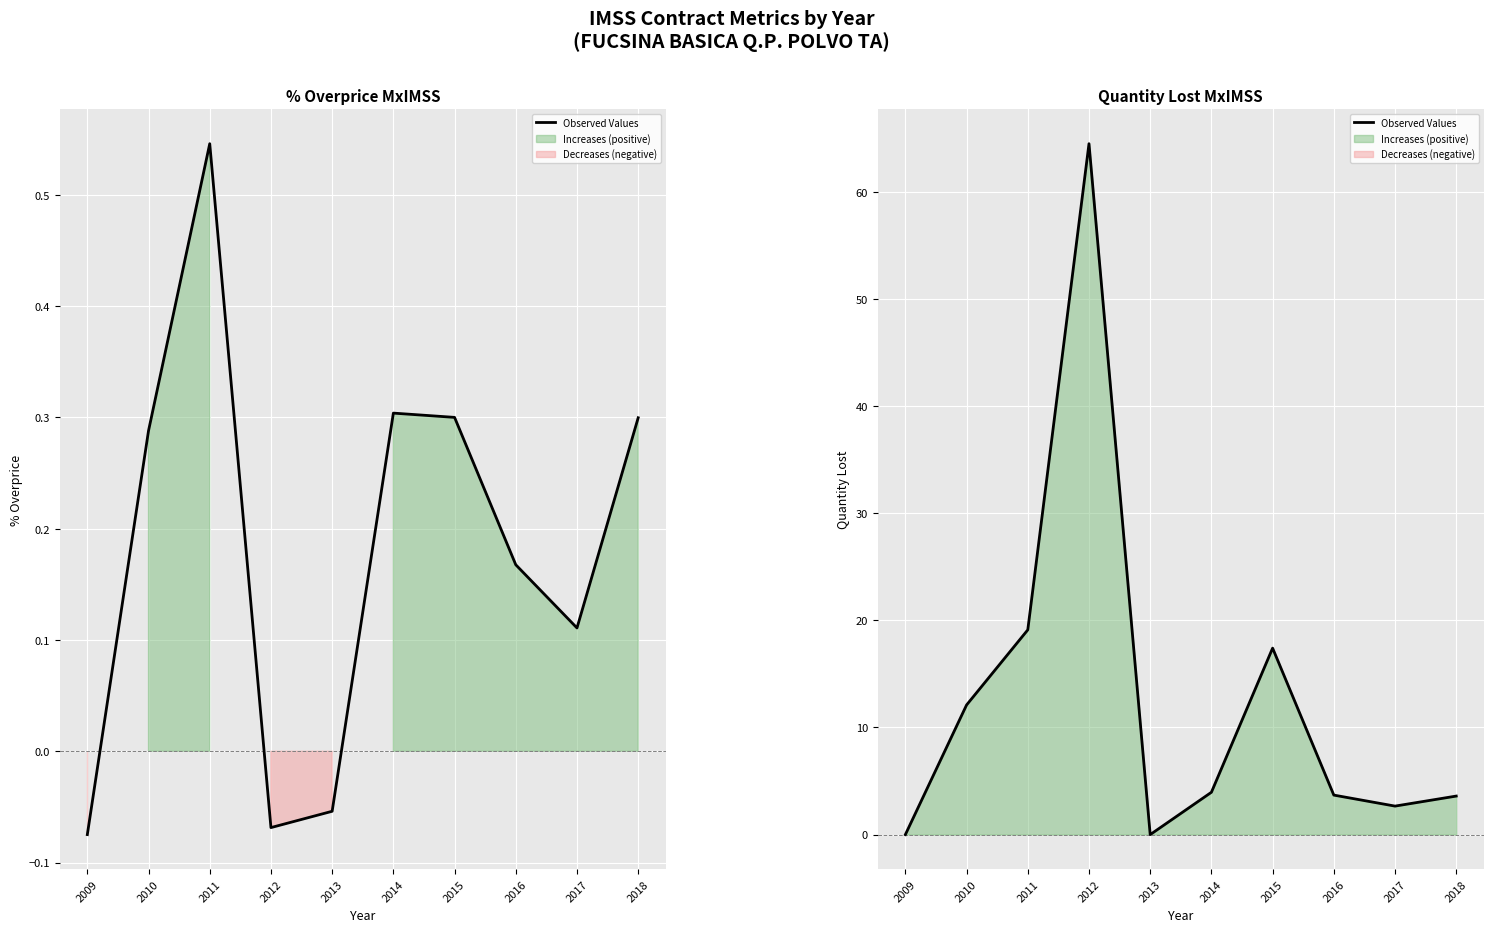

List the labels in order of value, largest first.

2012, 2011, 2015, 2010, 2014, 2016, 2018, 2017, 2009, 2013